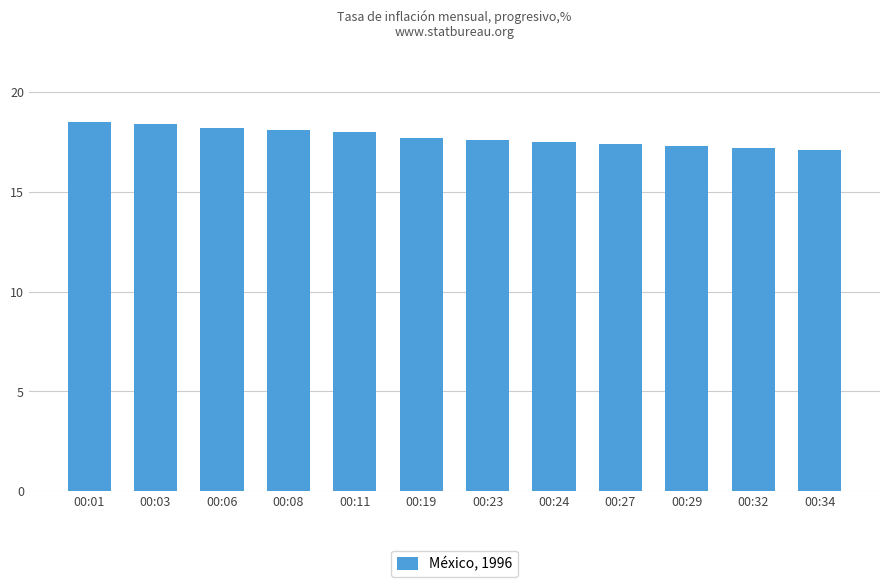

Reading left to right, list all the values displayed in this chart.

00:01=18.5	00:03=18.4	00:06=18.2	00:08=18.1	00:11=18.0	00:19=17.7	00:23=17.6	00:24=17.5	00:27=17.4	00:29=17.3	00:32=17.2	00:34=17.1